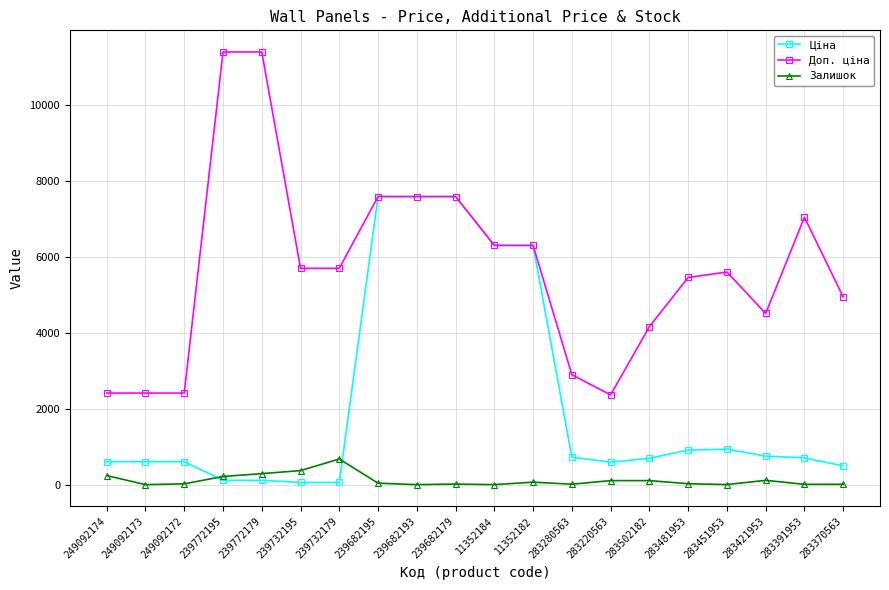

True or false: Доп. ціна and Залишок intersect in this chart.

False